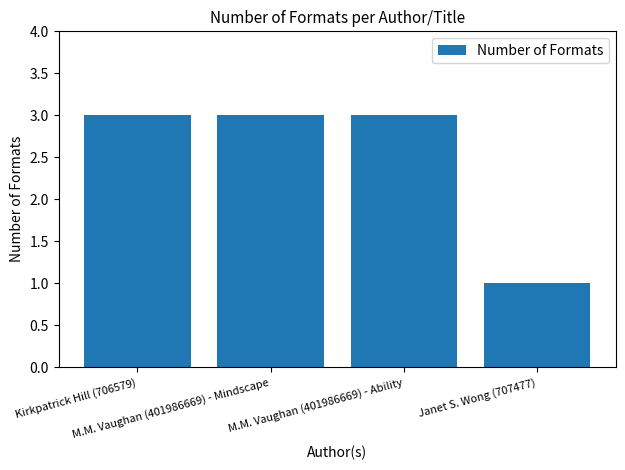

The chart shows a value of 1 at Janet S. Wong (707477). True or false?

True